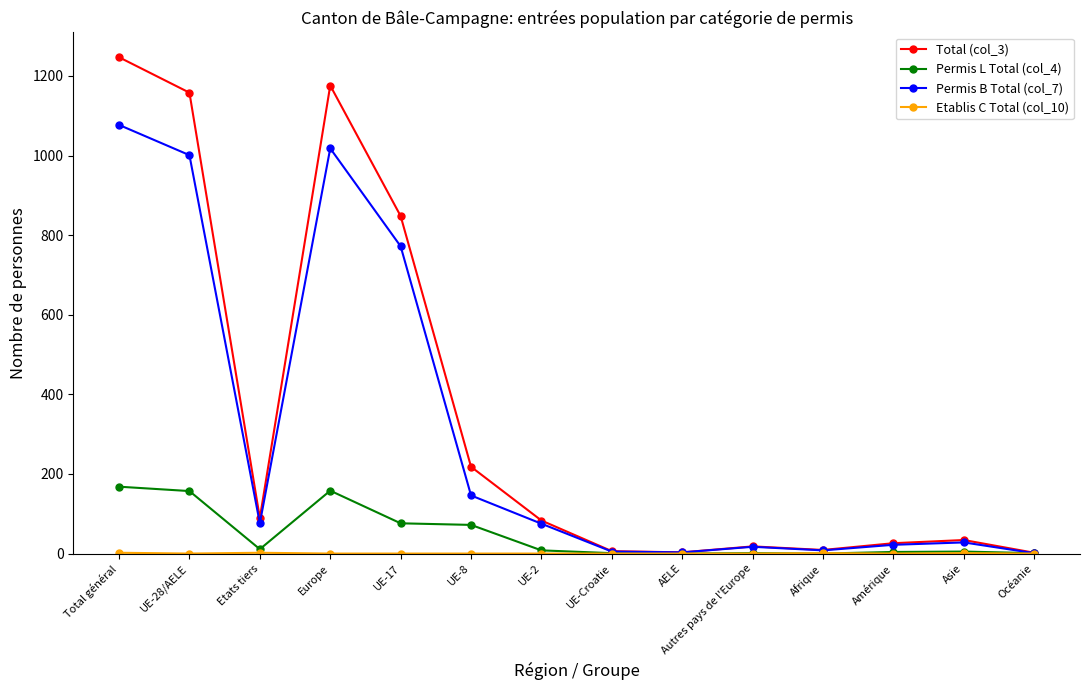

True or false: Permis B Total (col_7) has a value of 76 at Etats tiers.

True